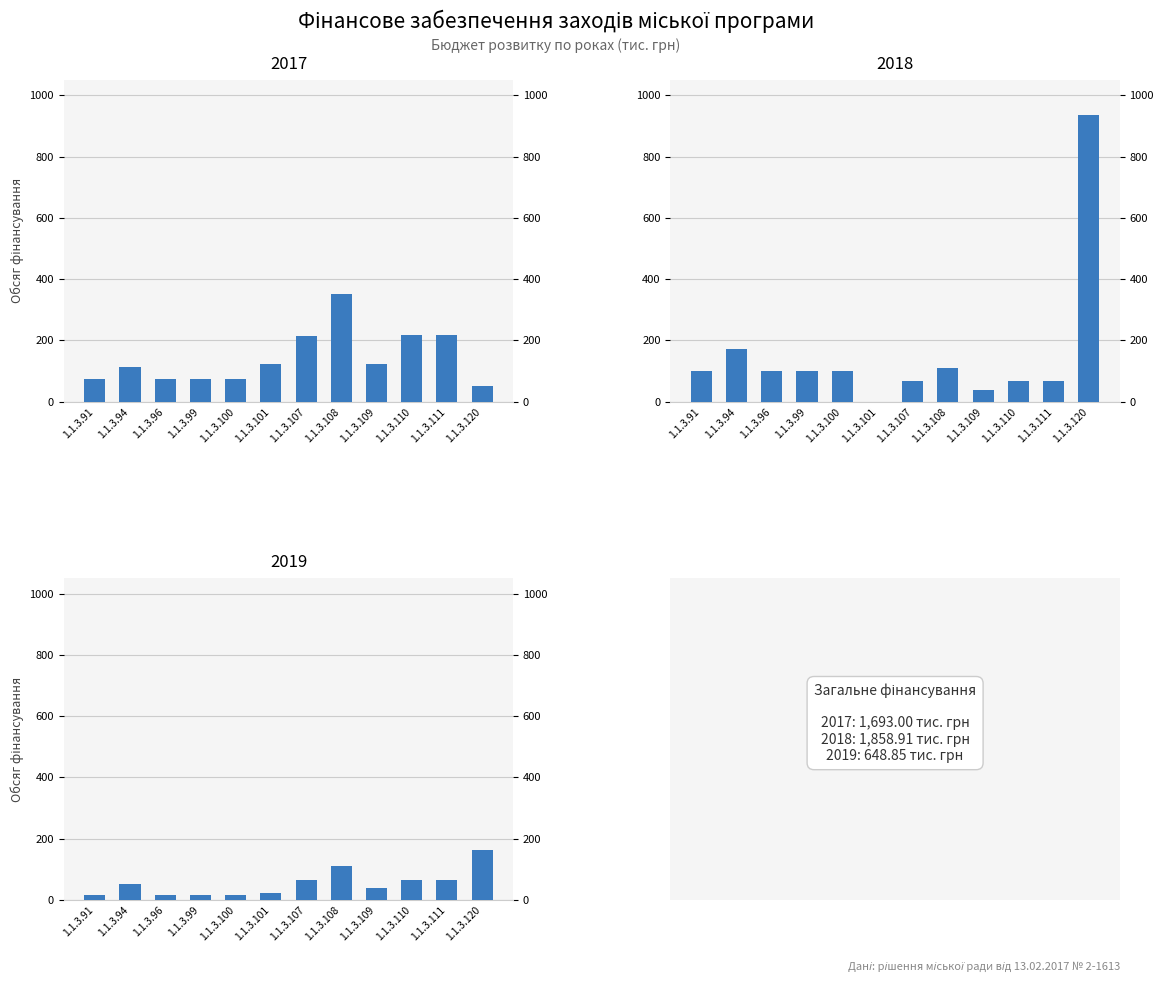

Is the value of 2018 at 1.1.3.108 greater than the value of 2019 at 1.1.3.96?

Yes